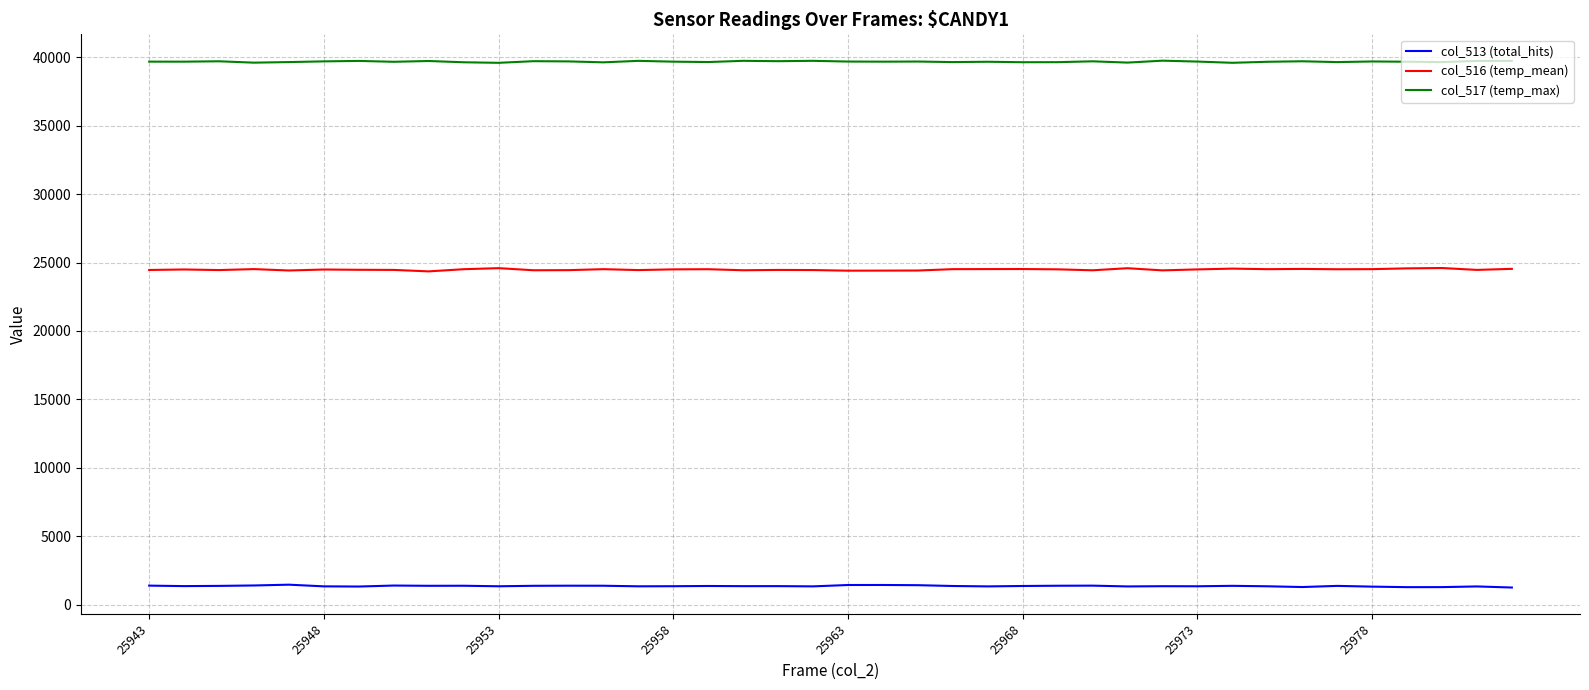

Which series has the largest total across all categories?

col_517 (temp_max)